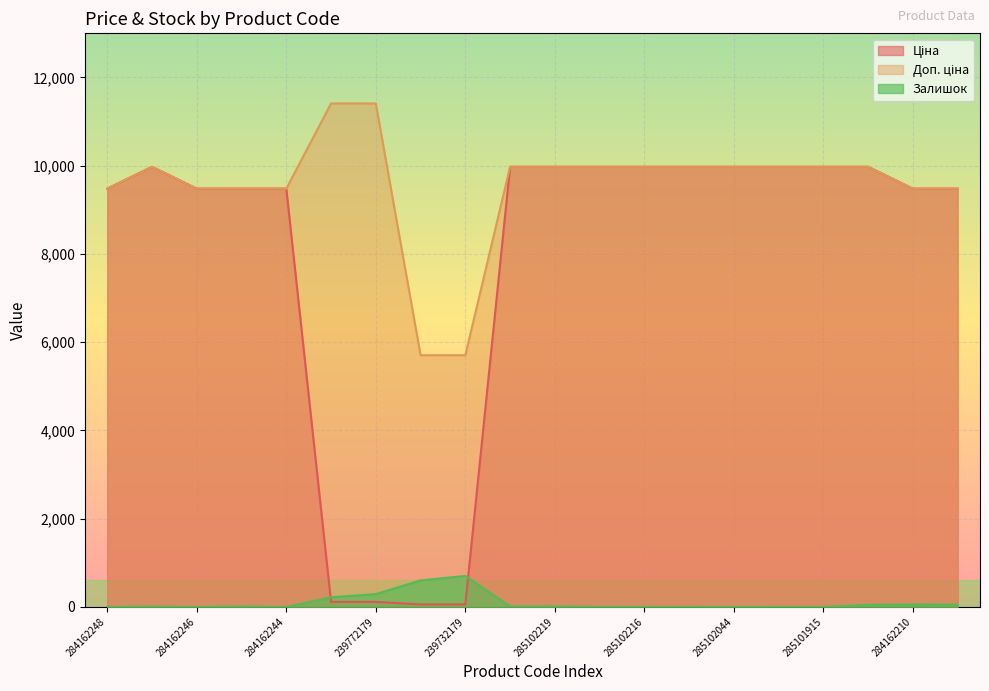

What is the label of the 2nd point from the right?

284162210